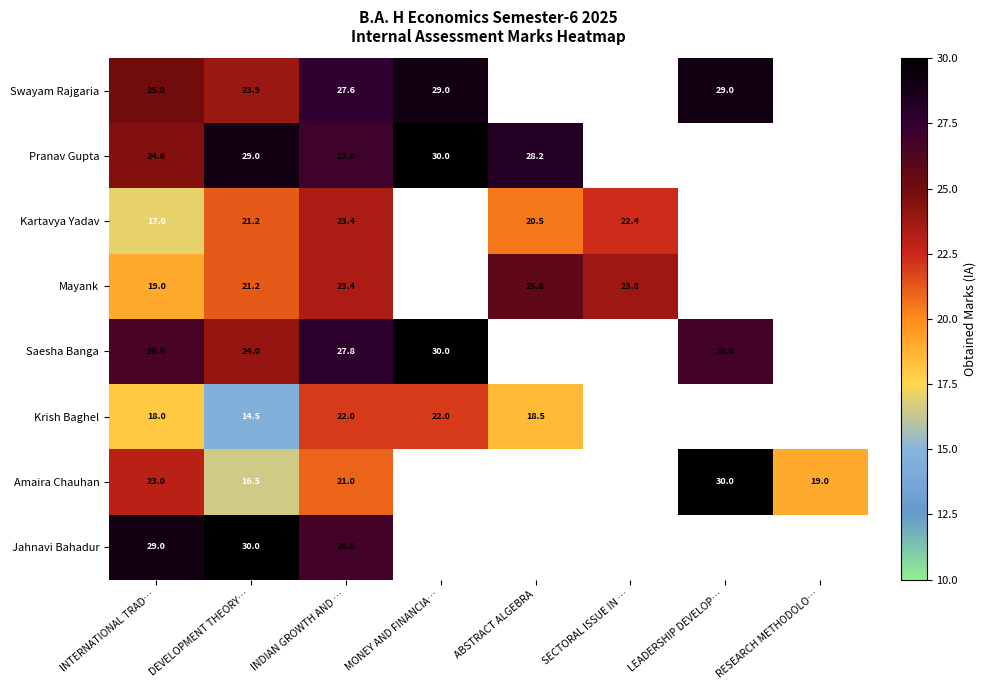

The value of Saesha Banga at INDIAN GROWTH AND … is 19.2. True or false?

False